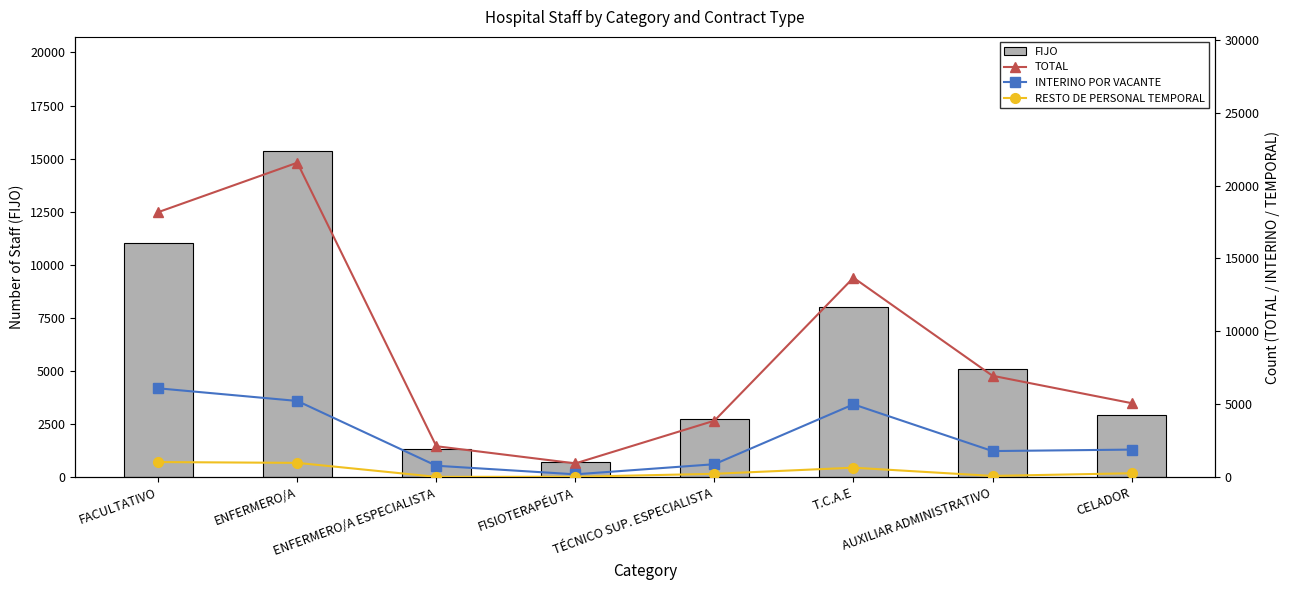

Is the value of INTERINO POR VACANTE at TÉCNICO SUP. ESPECIALISTA greater than the value of TOTAL at T.C.A.E?

No